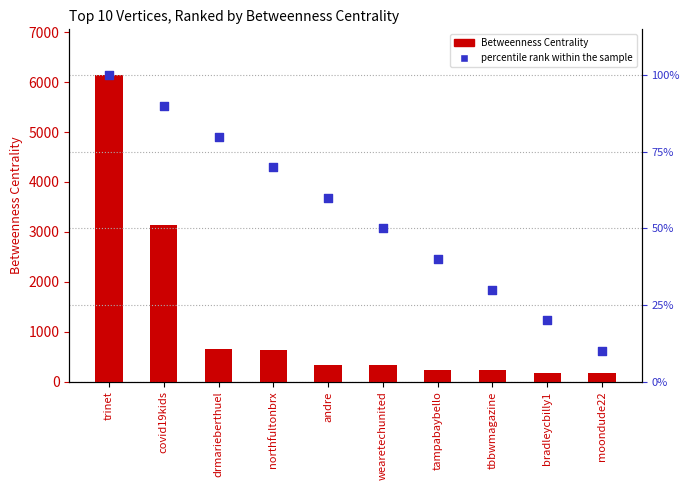

What is the total value across all series at wearetechunited?

376.0